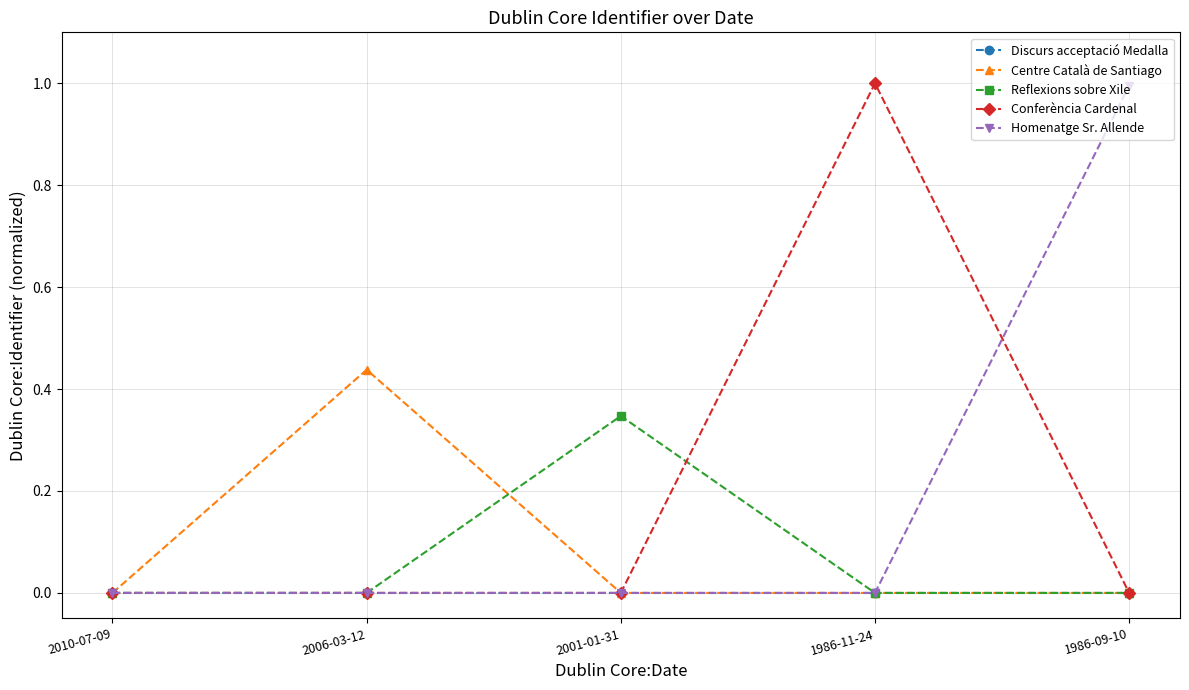

Is it true that Discurs acceptació Medalla equals 0.0 at 1986-09-10?

True